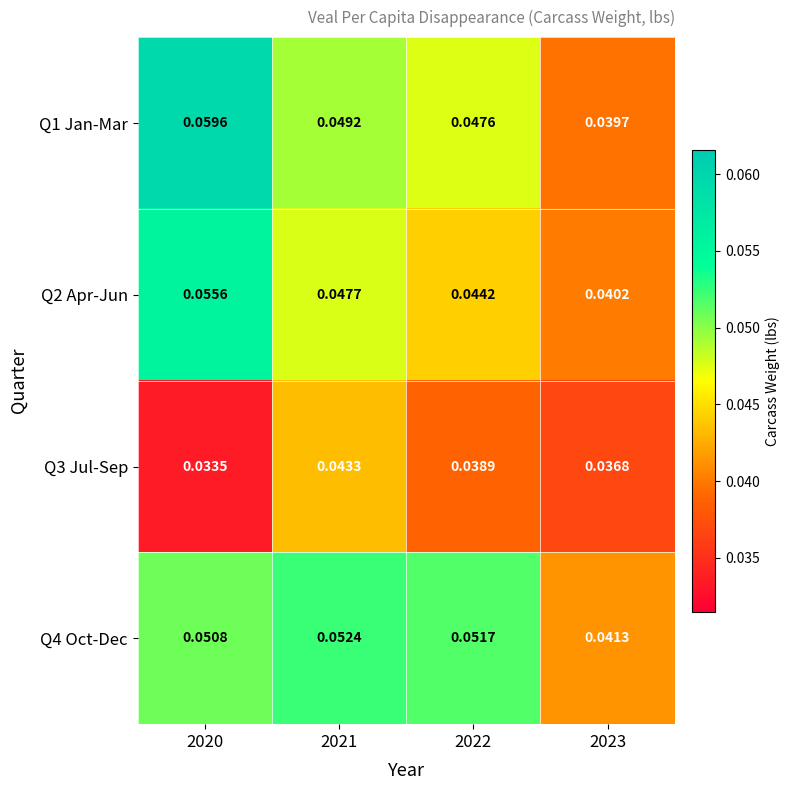

Is the value of Q3 Jul-Sep at 2023 greater than the value of Q2 Apr-Jun at 2023?

No